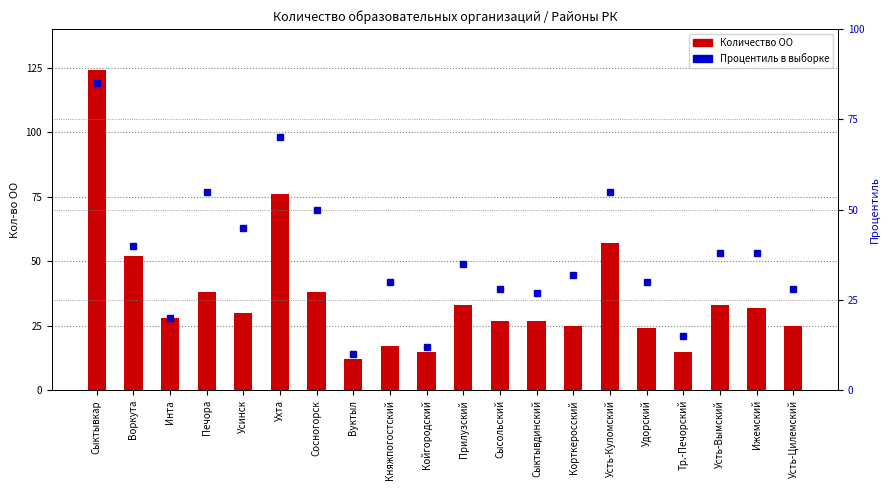

What is the total value across all series at Койгородский?

27